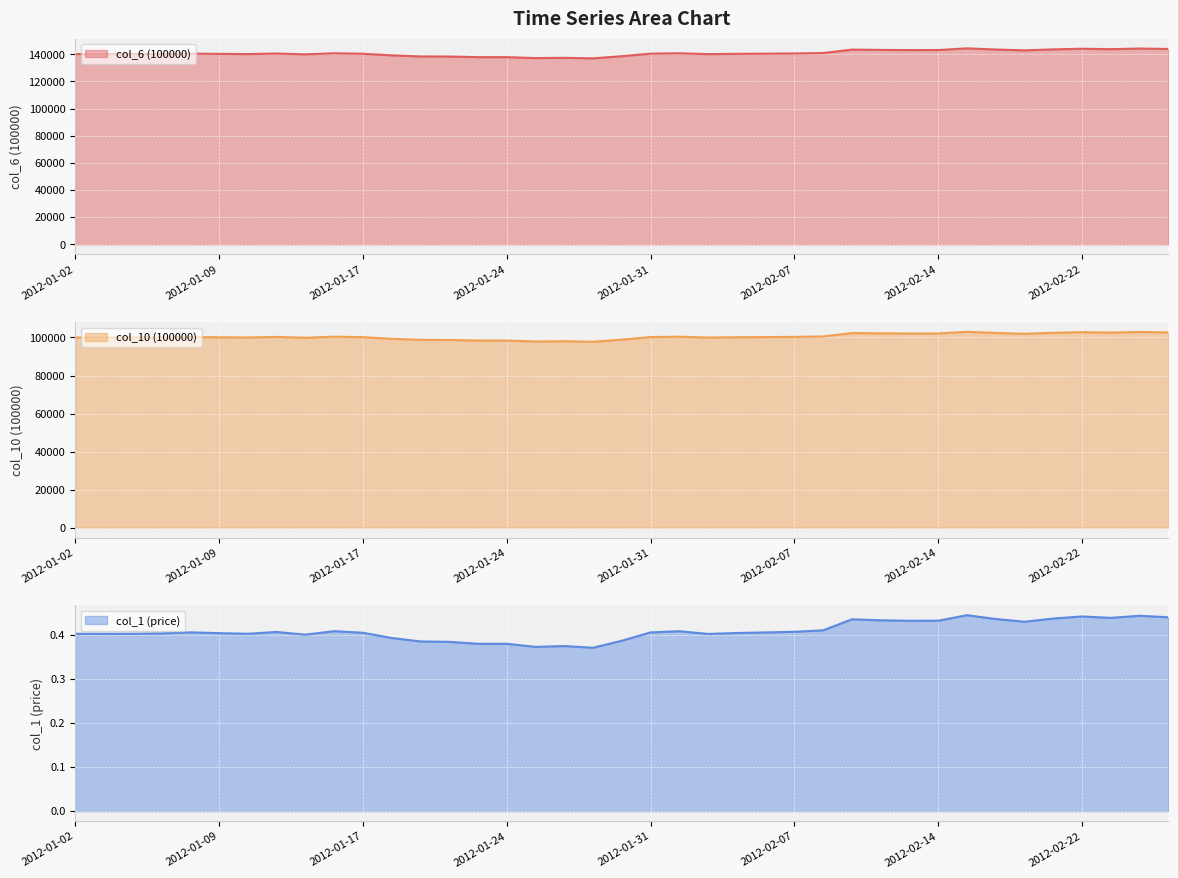

At which category is the sum across all series the highest?

2012-02-15